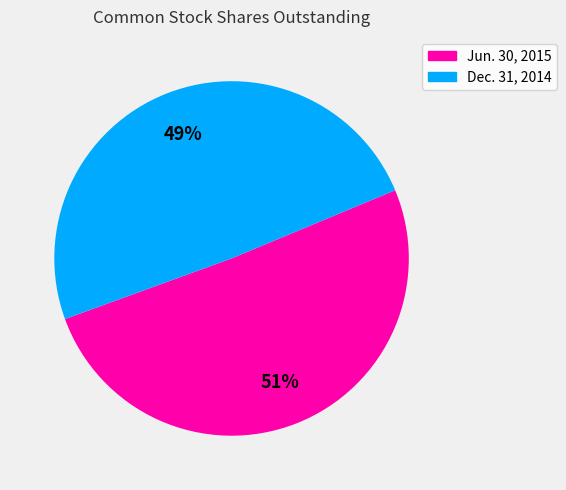

True or false: Dec. 31, 2014 accounts for 39% of the total.

False